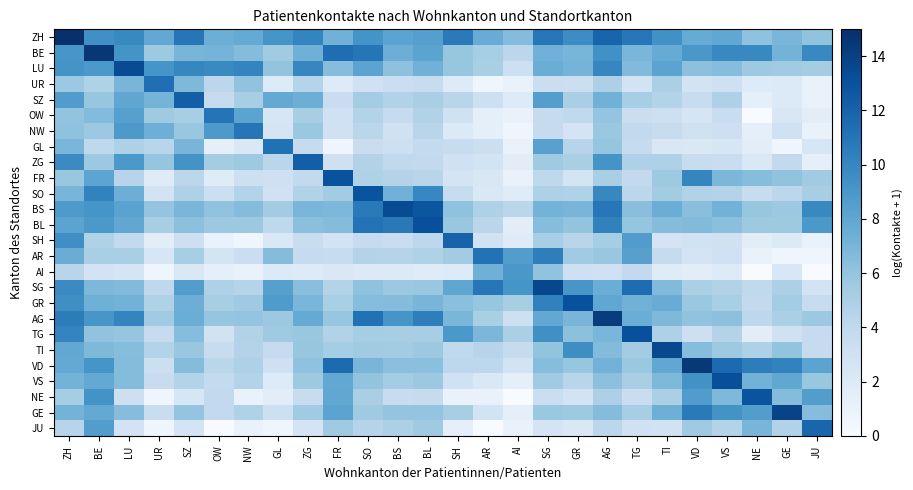

Reading left to right, list all the values displayed in this chart.

ZH: ZH=15.0	BE=9.5	LU=9.9	UR=7.9	SZ=11.0	OW=7.5	NW=7.8	GL=9.2	ZG=10.2	FR=7.3	SO=9.2	BS=8.2	BL=8.5	SH=10.7	AR=7.7	AI=6.5	SG=10.9	GR=9.6	AG=11.9	TG=10.9	TI=9.4	VD=7.7	VS=8.0	NE=6.2	GE=7.0	JU=6.1
BE: ZH=9.1	BE=14.5	LU=9.2	UR=5.6	SZ=7.0	OW=7.1	NW=6.5	GL=5.5	ZG=7.3	FR=11.4	SO=11.0	BS=7.4	BL=8.2	SH=5.9	AR=5.2	AI=4.2	SG=7.3	GR=7.1	AG=9.4	TG=6.9	TI=7.7	VD=9.0	VS=9.9	NE=9.9	GE=7.2	JU=9.9
LU: ZH=9.2	BE=8.9	LU=13.5	UR=9.2	SZ=10.1	OW=9.8	NW=10.2	GL=6.1	ZG=10.0	FR=6.5	SO=8.3	BS=6.2	BL=7.3	SH=5.9	AR=5.1	AI=3.2	SG=7.5	GR=7.1	AG=10.0	TG=6.7	TI=8.2	VD=6.3	VS=6.5	NE=5.7	GE=5.5	JU=5.4
UR: ZH=5.7	BE=4.8	LU=7.0	UR=11.3	SZ=6.8	OW=4.2	NW=6.1	GL=1.9	ZG=4.5	FR=1.9	SO=3.1	BS=3.4	BL=3.6	SH=1.9	AR=0.7	AI=1.1	SG=3.4	GR=3.3	AG=4.9	TG=2.8	TI=5.0	VD=2.8	VS=3.1	NE=1.9	GE=2.1	JU=1.1
SZ: ZH=8.7	BE=5.9	LU=8.1	UR=7.1	SZ=12.2	OW=3.7	NW=5.2	GL=7.8	ZG=7.5	FR=3.5	SO=5.4	BS=4.7	BL=5.0	SH=4.4	AR=3.2	AI=1.9	SG=8.6	GR=5.1	AG=7.3	TG=5.2	TI=4.6	VD=3.6	VS=4.9	NE=1.4	GE=2.1	JU=1.1
OW: ZH=6.0	BE=6.7	LU=8.5	UR=5.6	SZ=5.2	OW=11.1	NW=8.2	GL=2.5	ZG=5.2	FR=3.1	SO=4.7	BS=3.8	BL=4.7	SH=2.9	AR=1.4	AI=1.1	SG=3.7	GR=4.0	AG=6.0	TG=3.4	TI=3.2	VD=2.6	VS=3.5	NE=0.0	GE=2.3	JU=1.6
NW: ZH=6.1	BE=5.7	LU=8.9	UR=7.4	SZ=5.8	OW=8.8	NW=10.9	GL=2.6	ZG=5.8	FR=3.0	SO=4.4	BS=2.9	BL=4.4	SH=2.1	AR=1.4	AI=0.7	SG=3.7	GR=2.6	AG=5.7	TG=3.9	TI=3.7	VD=2.9	VS=3.3	NE=1.4	GE=3.1	JU=1.1
GL: ZH=6.9	BE=4.1	LU=4.9	UR=4.4	SZ=7.0	OW=1.4	NW=2.2	GL=11.2	ZG=3.7	FR=0.7	SO=3.5	BS=3.2	BL=3.8	SH=3.6	AR=3.3	AI=1.1	SG=8.3	GR=4.5	AG=5.9	TG=3.7	TI=2.3	VD=2.2	VS=2.5	NE=1.6	GE=0.7	JU=2.5
ZG: ZH=9.8	BE=5.7	LU=8.9	UR=5.9	SZ=9.3	OW=5.4	NW=5.6	GL=4.3	ZG=12.2	FR=3.1	SO=4.7	BS=4.0	BL=3.9	SH=3.1	AR=2.8	AI=1.6	SG=5.6	GR=5.1	AG=9.2	TG=4.9	TI=4.9	VD=3.6	VS=3.5	NE=2.2	GE=3.9	JU=1.4
FR: ZH=5.8	BE=8.1	LU=4.5	UR=1.8	SZ=4.2	OW=1.8	NW=3.2	GL=3.1	ZG=3.9	FR=13.0	SO=4.7	BS=4.6	BL=4.4	SH=2.6	AR=2.3	AI=1.1	SG=4.1	GR=2.7	AG=5.1	TG=4.0	TI=5.6	VD=10.1	VS=6.9	NE=6.4	GE=6.1	JU=5.5
SO: ZH=7.0	BE=10.3	LU=7.5	UR=2.8	SZ=4.9	OW=3.3	NW=4.7	GL=3.0	ZG=4.7	FR=5.4	SO=13.0	BS=7.3	BL=10.0	SH=3.6	AR=2.2	AI=1.8	SG=4.8	GR=4.7	AG=10.0	TG=4.2	TI=5.4	VD=4.7	VS=4.6	NE=3.6	GE=4.2	JU=5.2
BS: ZH=8.8	BE=9.1	LU=8.3	UR=6.0	SZ=6.9	OW=6.1	NW=6.5	GL=5.4	ZG=7.0	FR=6.8	SO=10.7	BS=13.4	BL=12.8	SH=6.2	AR=4.8	AI=4.3	SG=7.2	GR=7.0	AG=10.9	TG=6.4	TI=7.5	VD=6.4	VS=7.2	NE=5.9	GE=5.7	JU=9.8
BL: ZH=8.2	BE=9.0	LU=7.9	UR=5.2	SZ=6.3	OW=5.7	NW=5.7	GL=4.1	ZG=6.3	FR=6.5	SO=11.1	BS=10.8	BL=13.1	SH=5.8	AR=4.3	AI=1.6	SG=6.5	GR=6.0	AG=10.3	TG=5.9	TI=6.5	VD=6.7	VS=6.3	NE=5.7	GE=5.6	JU=8.9
SH: ZH=9.5	BE=4.8	LU=4.0	UR=1.6	SZ=3.3	OW=1.1	NW=0.7	GL=2.2	ZG=3.6	FR=2.8	SO=3.8	BS=3.5	BL=4.2	SH=12.0	AR=2.9	AI=1.8	SG=5.3	GR=4.4	AG=5.3	TG=8.7	TI=2.6	VD=2.9	VS=2.9	NE=1.6	GE=2.1	JU=1.1
AR: ZH=7.6	BE=5.1	LU=5.1	UR=2.5	SZ=5.2	OW=2.7	NW=3.4	GL=6.5	ZG=3.8	FR=3.7	SO=4.6	BS=4.5	BL=4.8	SH=5.4	AR=11.1	AI=8.7	SG=10.5	GR=5.5	AG=5.8	TG=8.4	TI=3.7	VD=2.6	VS=3.1	NE=1.1	GE=0.7	JU=0.7
AI: ZH=4.4	BE=2.8	LU=2.6	UR=0.7	SZ=2.2	OW=1.4	NW=1.1	GL=2.1	ZG=1.9	FR=2.2	SO=2.1	BS=2.1	BL=1.8	SH=1.9	AR=7.3	AI=9.0	SG=6.1	GR=3.1	AG=3.0	TG=4.0	TI=1.8	VD=1.6	VS=1.9	NE=0.0	GE=2.4	JU=0.0
SG: ZH=9.8	BE=6.8	LU=6.7	UR=4.1	SZ=8.7	OW=4.8	NW=4.6	GL=8.5	ZG=6.4	FR=4.6	SO=6.2	BS=5.7	BL=5.8	SH=8.0	AR=10.9	AI=9.2	SG=13.7	GR=9.1	AG=7.5	TG=11.4	TI=6.7	VD=5.0	VS=4.7	NE=4.0	GE=5.0	JU=2.8
GR: ZH=9.5	BE=7.3	LU=7.2	UR=4.8	SZ=7.5	OW=5.2	NW=5.6	GL=8.7	ZG=6.9	FR=5.1	SO=6.5	BS=6.5	BL=7.0	SH=6.3	AR=5.9	AI=5.2	SG=10.3	GR=13.1	AG=8.0	TG=7.3	TI=7.6	VD=5.8	VS=5.1	NE=4.0	GE=5.4	JU=3.6
AG: ZH=10.6	BE=9.1	LU=10.2	UR=5.5	SZ=7.5	OW=6.0	NW=6.0	GL=5.7	ZG=7.8	FR=5.9	SO=11.2	BS=9.2	BL=10.5	SH=7.0	AR=5.1	AI=3.2	SG=7.9	GR=7.0	AG=14.3	TG=7.5	TI=6.7	VD=6.1	VS=6.3	NE=4.2	GE=5.0	JU=5.7
TG: ZH=10.2	BE=6.1	LU=5.9	UR=3.8	SZ=6.5	OW=2.9	NW=4.7	GL=5.6	ZG=5.8	FR=4.7	SO=5.3	BS=5.2	BL=5.2	SH=8.9	AR=6.9	AI=5.0	SG=9.5	GR=6.3	AG=6.9	TG=13.2	TI=4.9	VD=3.3	VS=4.6	NE=1.6	GE=3.0	JU=3.8
TI: ZH=7.9	BE=6.8	LU=6.5	UR=4.6	SZ=5.8	OW=3.7	NW=4.6	GL=3.8	ZG=5.9	FR=5.3	SO=5.5	BS=5.4	BL=5.7	SH=4.0	AR=4.5	AI=3.7	SG=6.0	GR=9.6	AG=6.7	TG=5.4	TI=13.6	VD=6.4	VS=5.6	NE=4.9	GE=6.0	JU=3.7
VD: ZH=7.8	BE=9.1	LU=6.6	UR=3.3	SZ=6.5	OW=4.3	NW=4.9	GL=3.1	ZG=6.1	FR=11.5	SO=7.0	BS=6.4	BL=6.4	SH=4.2	AR=4.2	AI=2.8	SG=6.5	GR=5.9	AG=7.2	TG=5.8	TI=8.0	VD=14.5	VS=11.6	NE=10.6	GE=10.3	JU=8.2
VS: ZH=7.2	BE=7.8	LU=6.6	UR=3.6	SZ=4.7	OW=3.8	NW=4.6	GL=1.9	ZG=5.6	FR=7.9	SO=6.1	BS=5.4	BL=5.7	SH=3.1	AR=2.2	AI=1.4	SG=5.5	GR=4.4	AG=6.3	TG=5.1	TI=6.8	VD=9.3	VS=13.2	NE=7.2	GE=8.0	JU=5.8
NE: ZH=5.3	BE=9.3	LU=3.3	UR=0.7	SZ=2.5	OW=3.9	NW=1.1	GL=1.6	ZG=3.6	FR=8.0	SO=5.0	BS=3.6	BL=3.7	SH=1.1	AR=1.1	AI=0.0	SG=3.4	GR=2.8	AG=4.9	TG=3.5	TI=5.0	VD=8.7	VS=6.7	NE=12.9	GE=6.5	JU=8.6
GE: ZH=7.2	BE=7.8	LU=6.5	UR=3.6	SZ=6.0	OW=3.9	NW=4.7	GL=3.2	ZG=5.5	FR=8.2	SO=5.6	BS=6.0	BL=6.0	SH=5.2	AR=2.8	AI=1.4	SG=5.8	GR=5.7	AG=6.5	TG=5.3	TI=7.4	VD=10.7	VS=9.3	NE=8.7	GE=13.9	JU=6.5
JU: ZH=4.5	BE=8.6	LU=2.8	UR=0.7	SZ=2.6	OW=0.0	NW=1.1	GL=0.7	ZG=2.6	FR=5.6	SO=4.5	BS=4.9	BL=5.6	SH=1.4	AR=0.0	AI=1.1	SG=2.6	GR=2.2	AG=4.2	TG=3.1	TI=2.9	VD=5.6	VS=4.7	NE=7.0	GE=4.7	JU=11.9